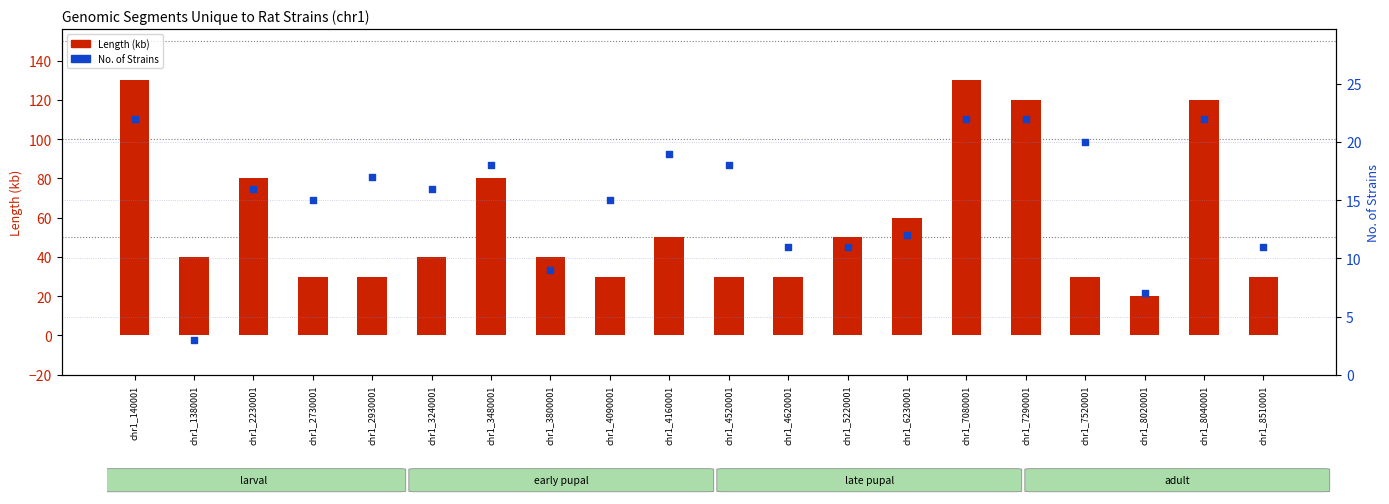

Is the value of No. of Strains at chr1_3480001 greater than the value of Length (kb) at chr1_7080001?

No